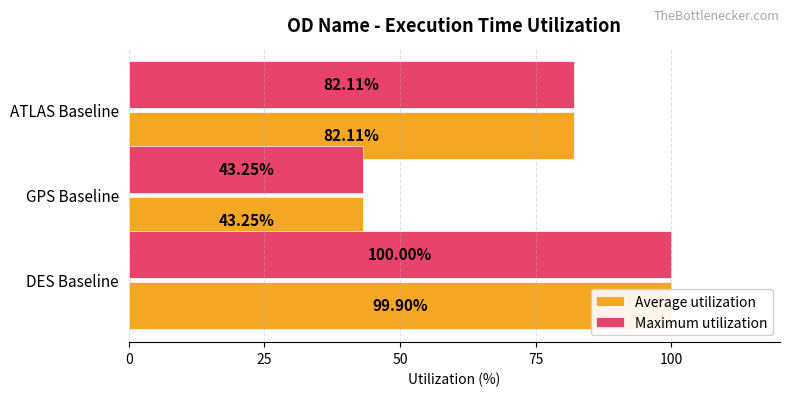

Which series has the largest range (max minus min)?

Maximum utilization